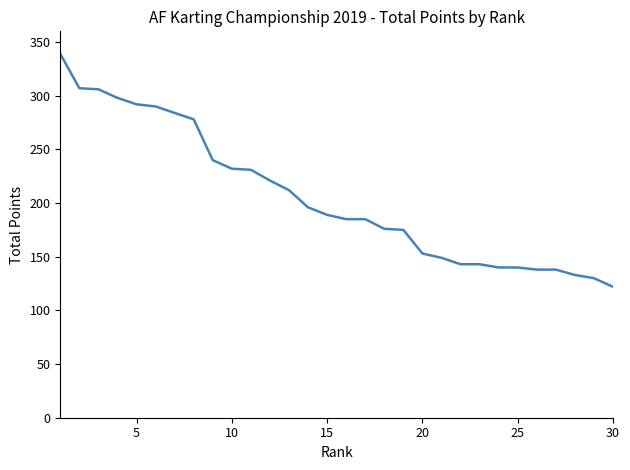

What is the average value?

206